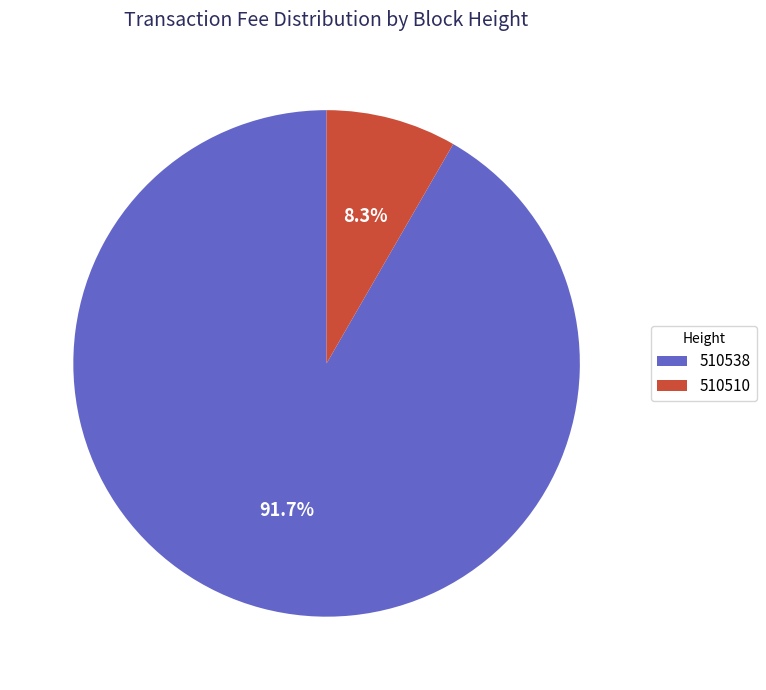

The 510538 slice represents 84% of the pie. True or false?

False